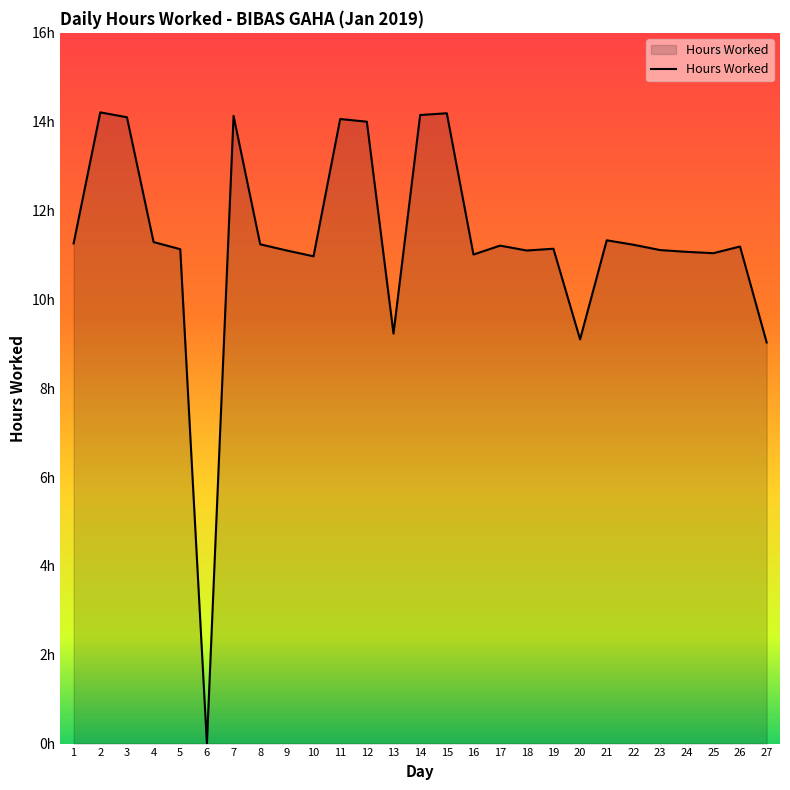

At which label does the data first exceed 11?

1